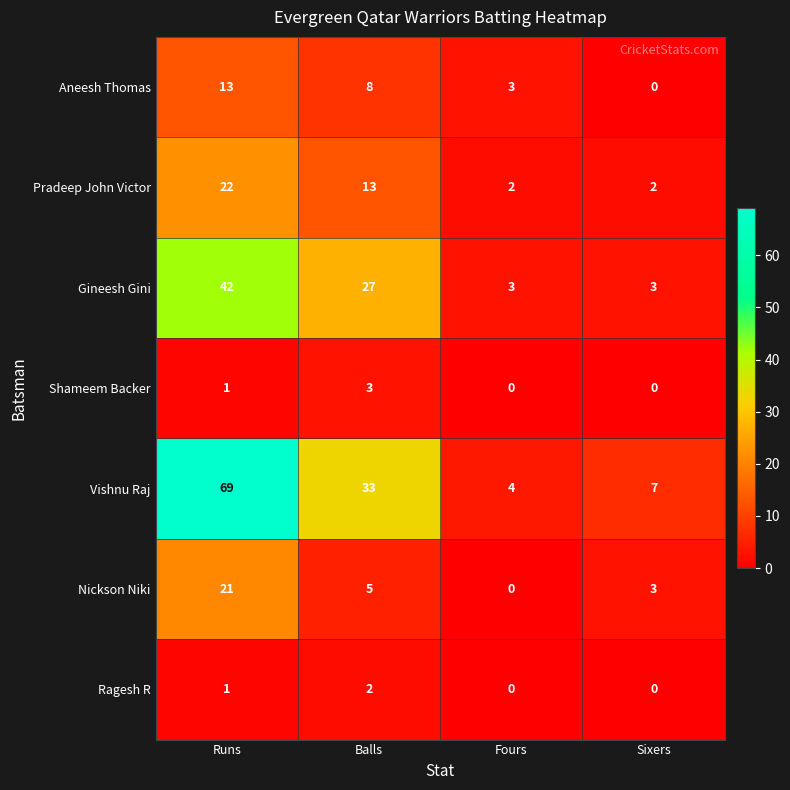

Count the number of categories in the chart.

4